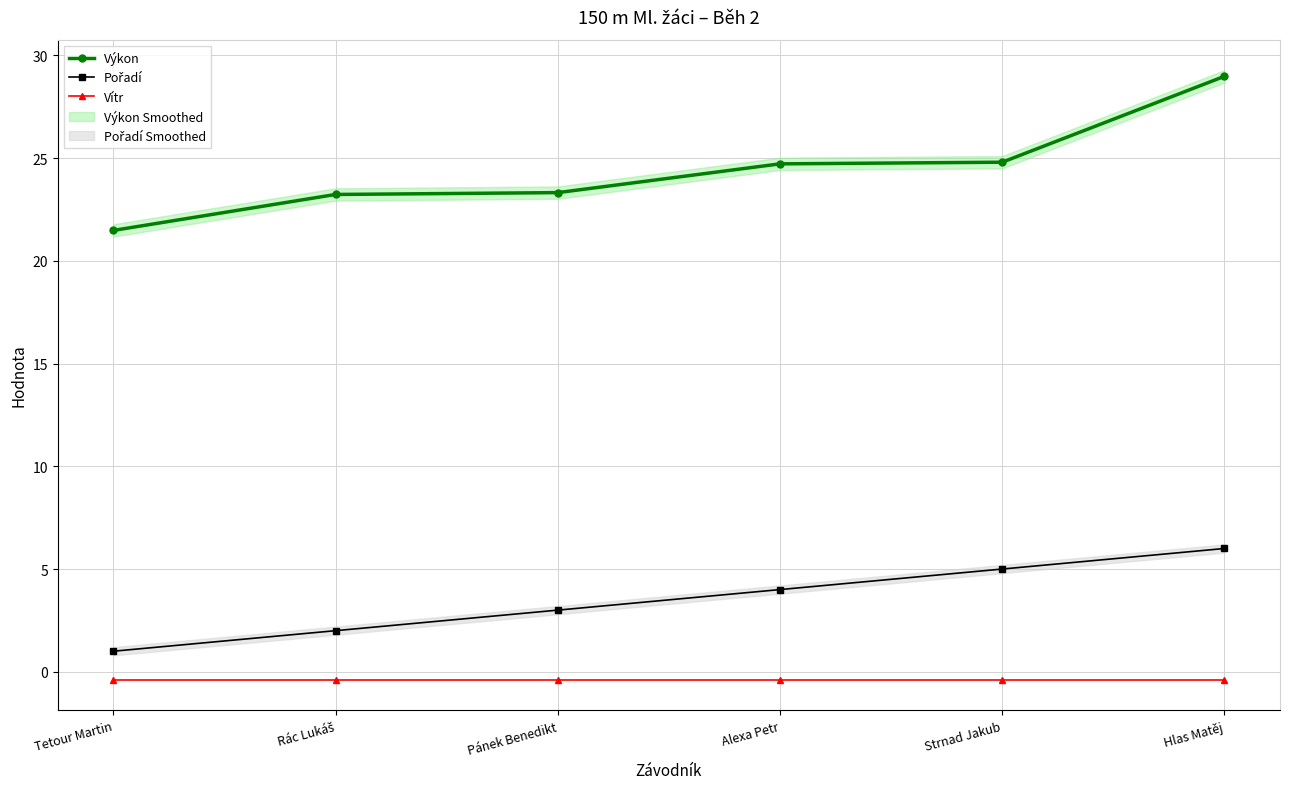

List the series in order of their overall mean, highest first.

Výkon, Pořadí, Vítr